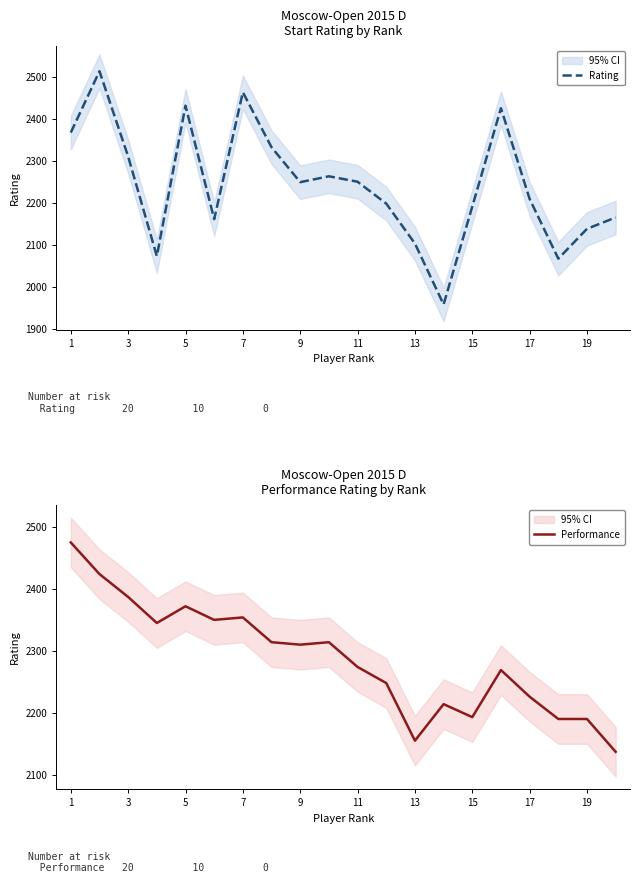

What is the lowest value of the Performance series?

2137